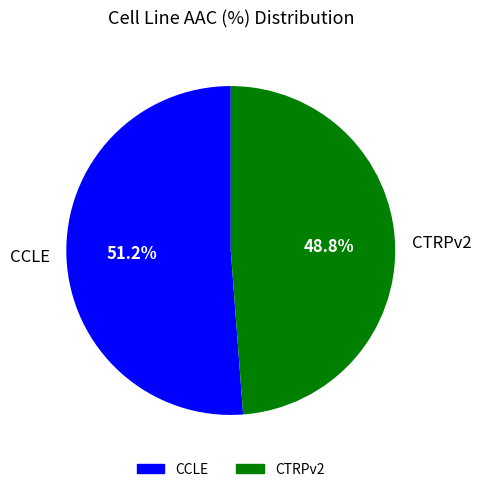

Is there any slice that represents more than half of the pie?

Yes